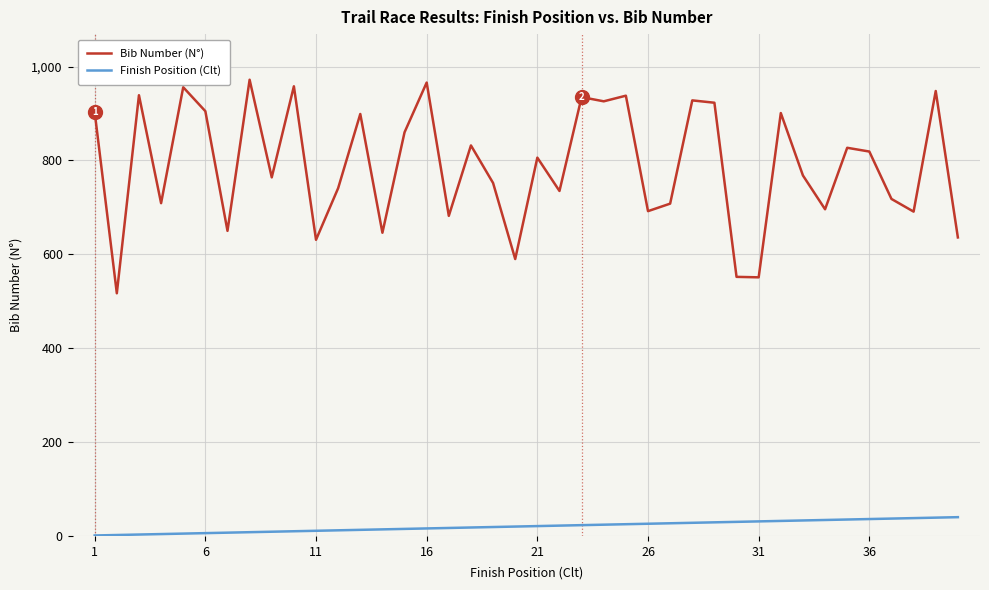

True or false: Bib Number (N°) and Finish Position (Clt) intersect in this chart.

False